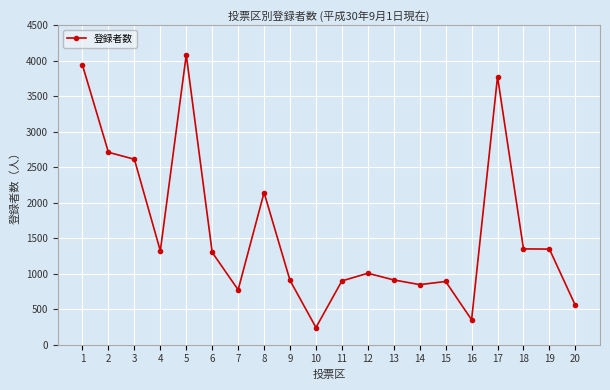

What is the change in value from 10 to 20?

+311